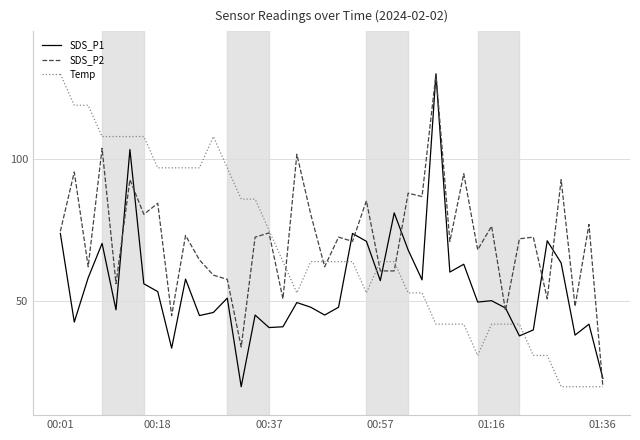

List the series in order of their overall mean, highest first.

SDS_P2, Temp, SDS_P1